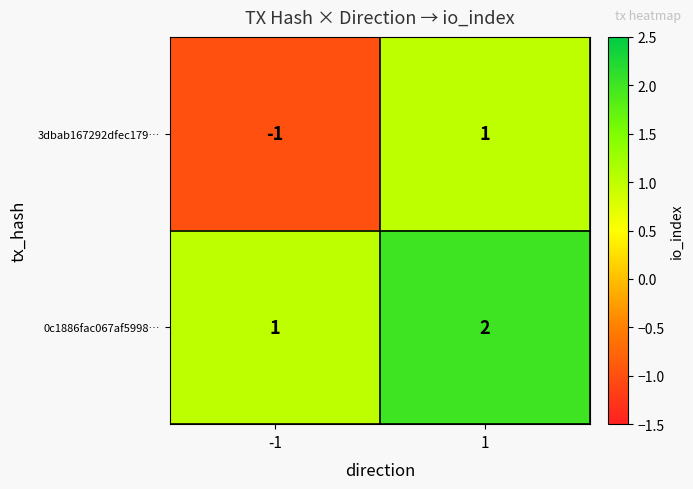

List the series in order of their overall mean, lowest first.

3dbab167292dfec179…, 0c1886fac067af5998…